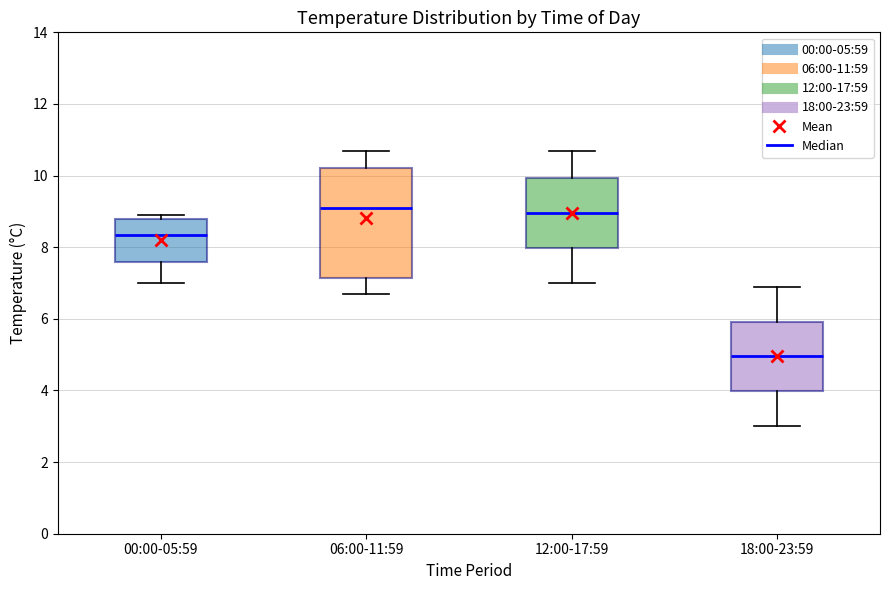

Which box's median line is the lowest?

18:00-23:59